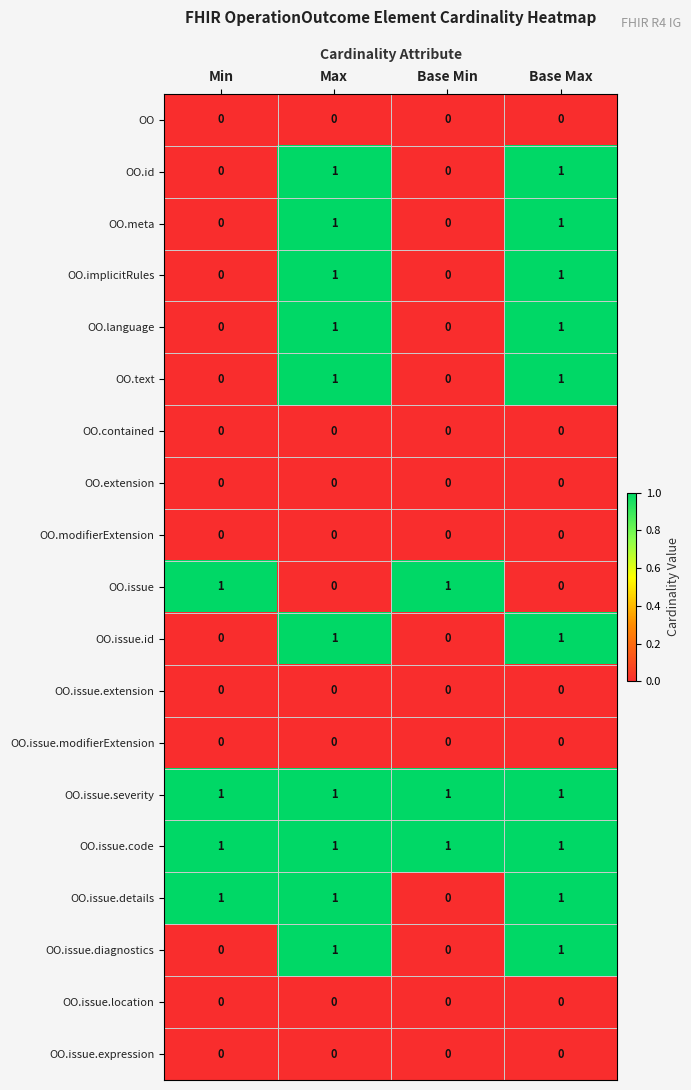

Is it true that OO.issue.severity equals 0 at Base Min?

False